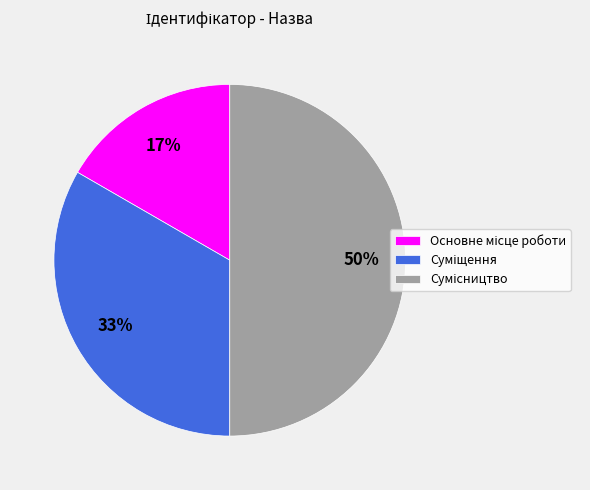

To the nearest percent, what is the average slice percentage?

33%